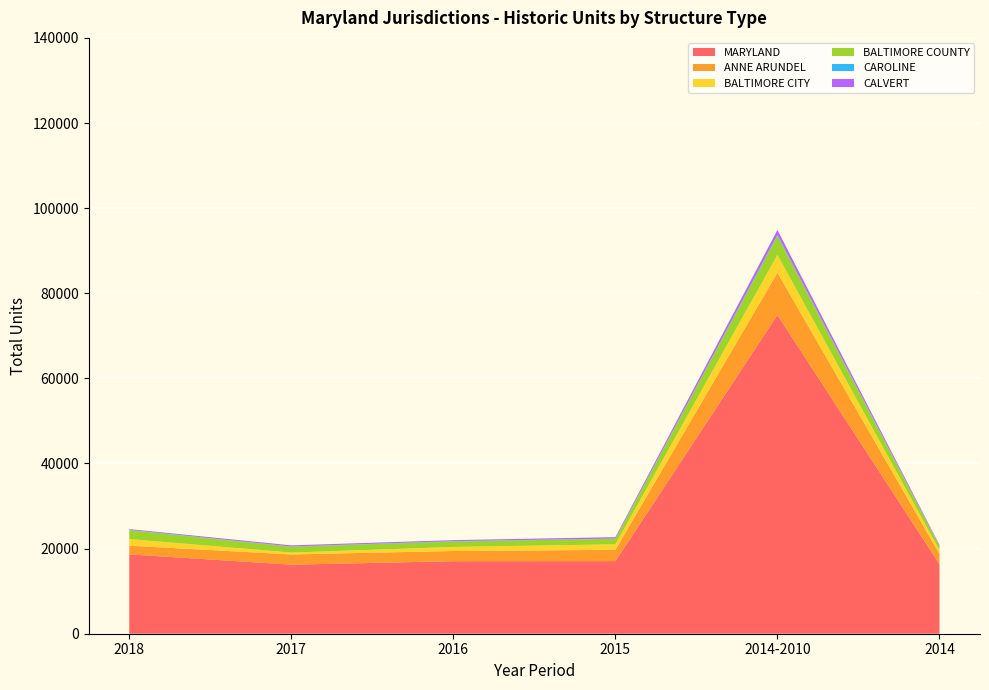

Reading right to left, extract all data points from this chart.

MARYLAND: 2014=16331	2014-2010=74878	2015=17057	2016=17044	2017=16224	2018=18647
ANNE ARUNDEL: 2014=2441	2014-2010=9958	2015=2656	2016=2394	2017=2406	2018=2046
BALTIMORE CITY: 2014=821	2014-2010=4166	2015=1293	2016=943	2017=438	2018=1547
BALTIMORE COUNTY: 2014=1004	2014-2010=4518	2015=1312	2016=1293	2017=1376	2018=2107
CAROLINE: 2014=35	2014-2010=198	2015=46	2016=85	2017=55	2018=59
CALVERT: 2014=213	2014-2010=1155	2015=332	2016=236	2017=263	2018=184